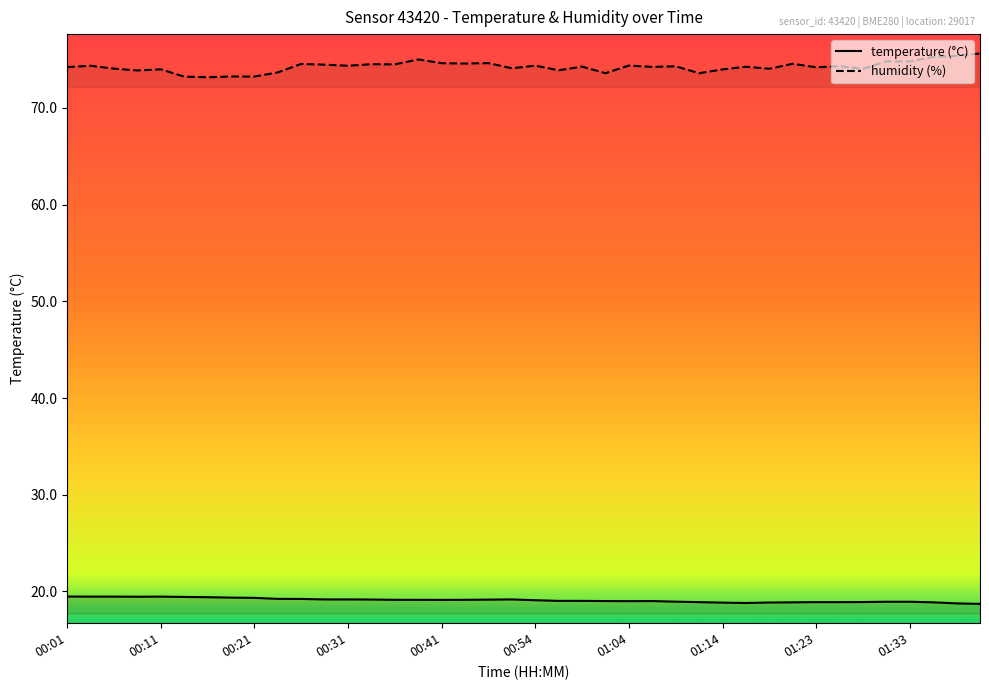

What is the sum of all humidity values?

2970.8